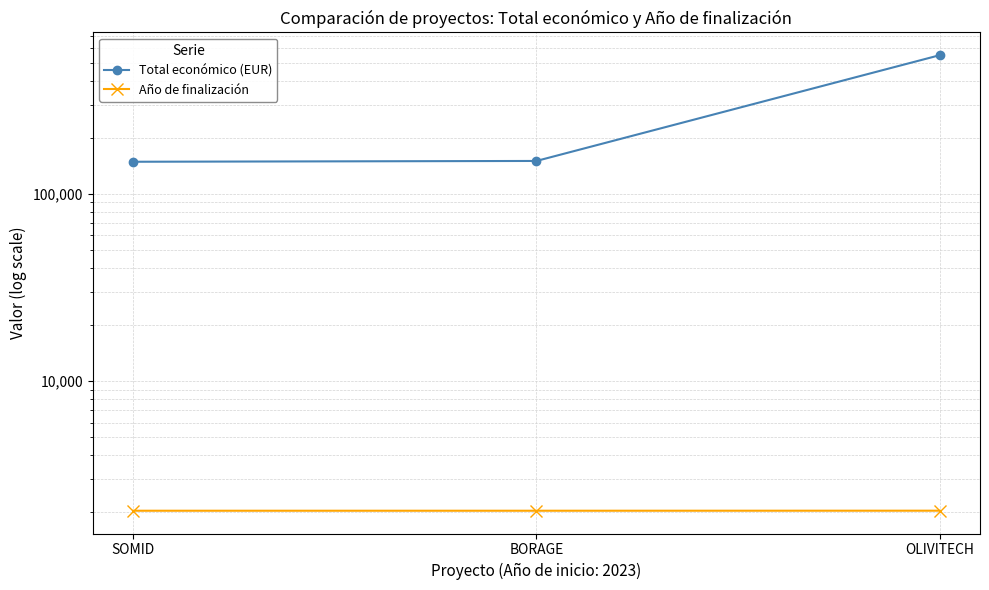

What is the value of the Total económico (EUR) point at the 2nd from the left?

150000